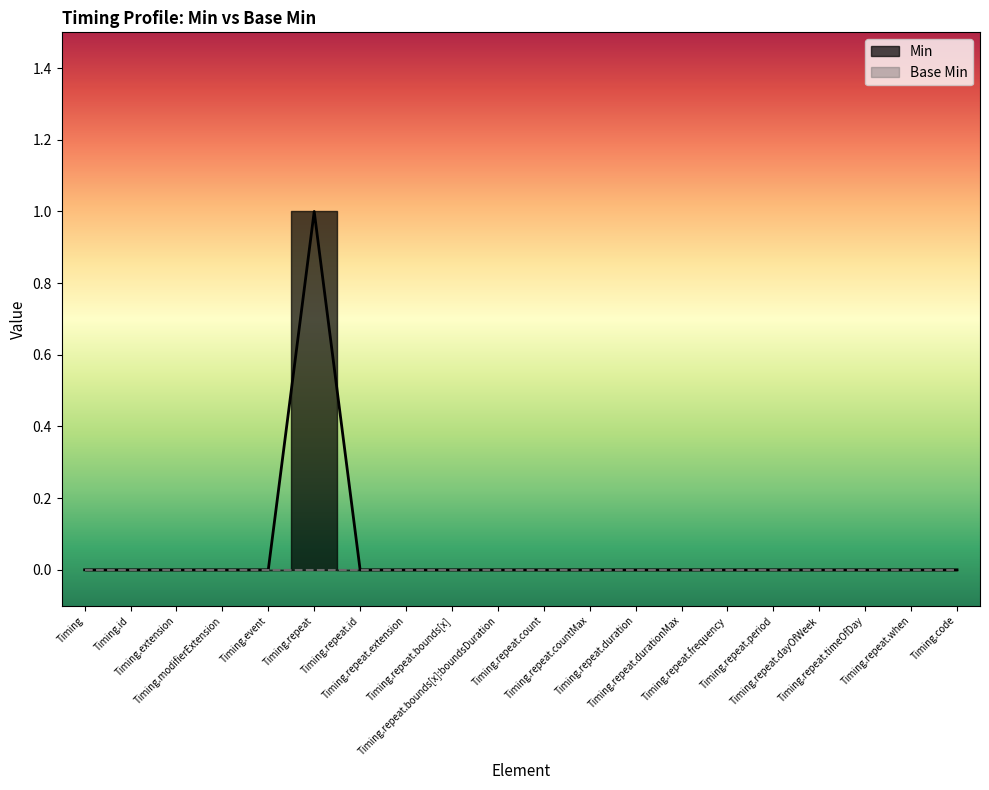

What position from the right is Timing.repeat.durationMax?

7